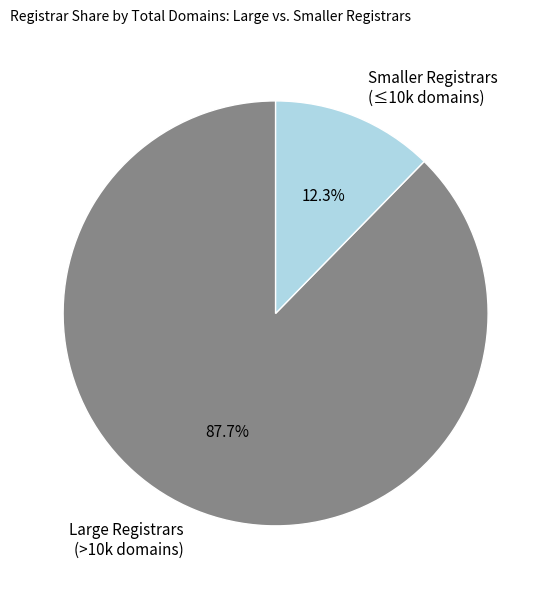

What is the largest slice in the pie chart?

Large Registrars (>10k domains)